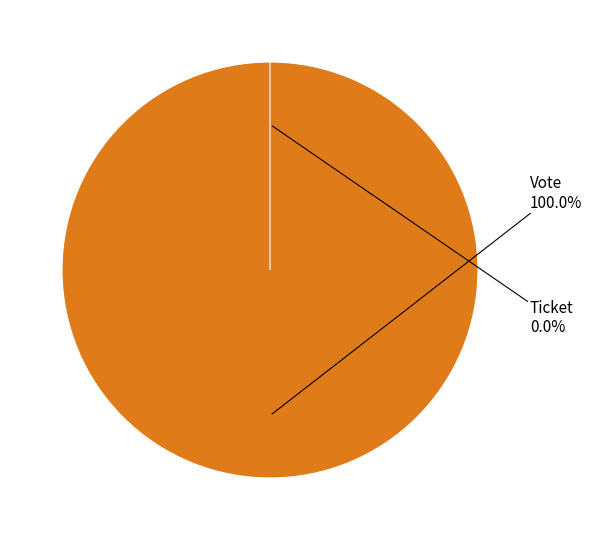

Rank the categories by value from highest to lowest.

Vote, Ticket